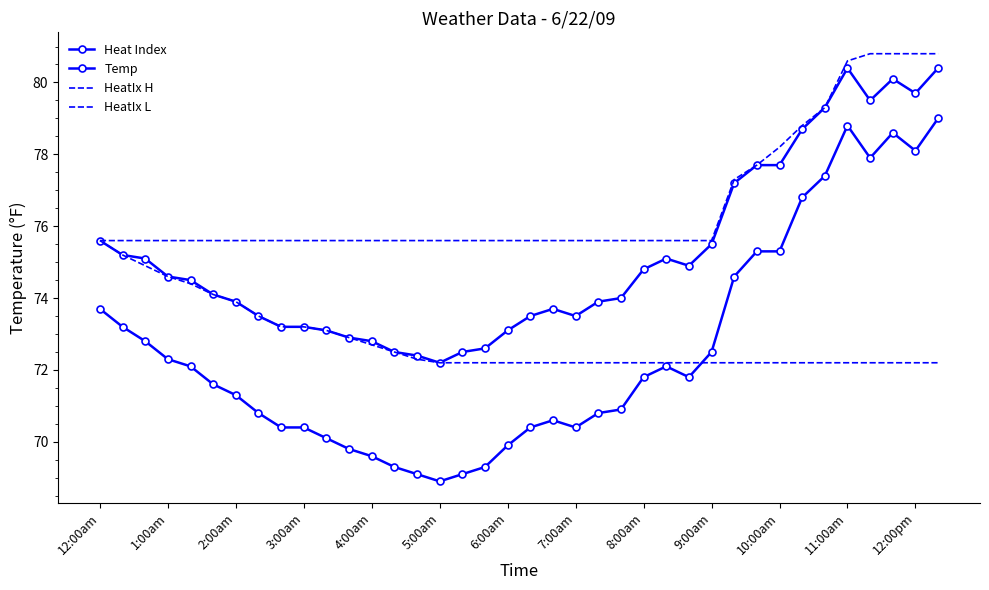

What is the value of the HeatIx H point at the 7th from the left?

75.6